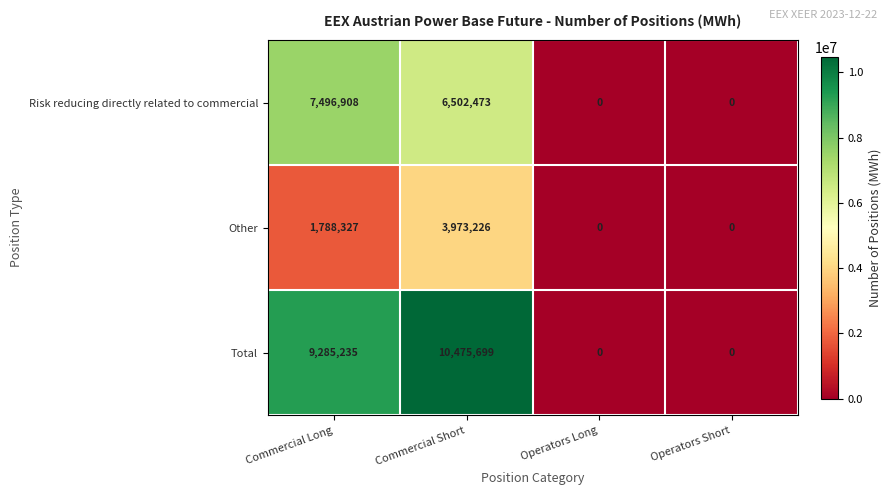

What is the maximum value for Other?

3973226